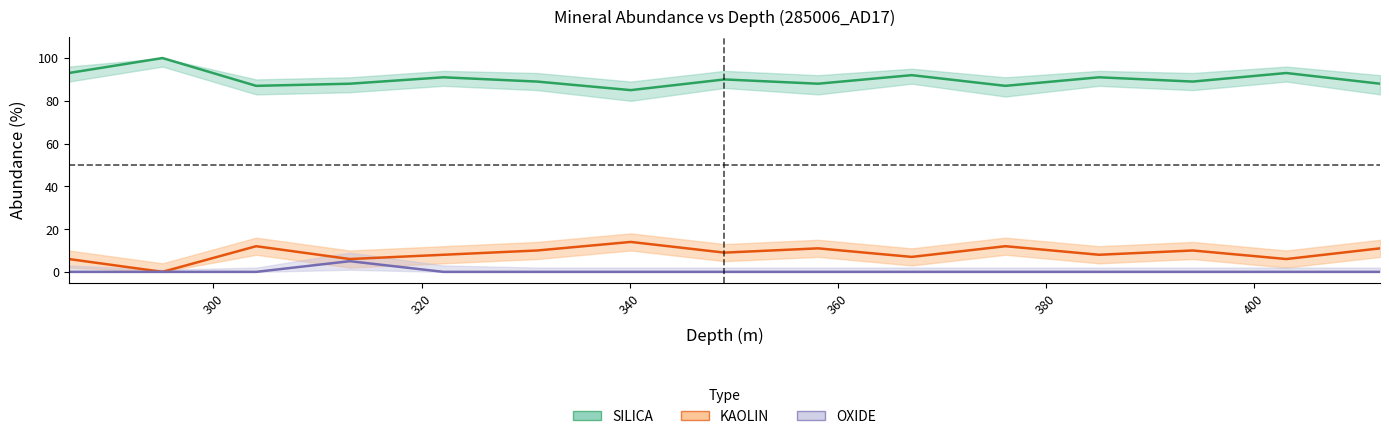

Count the number of categories in the chart.

15